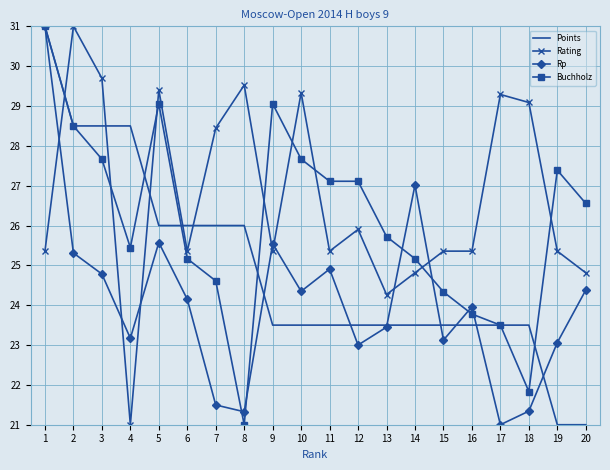

Where do Buchholz and Rating first cross each other?

1 and 2